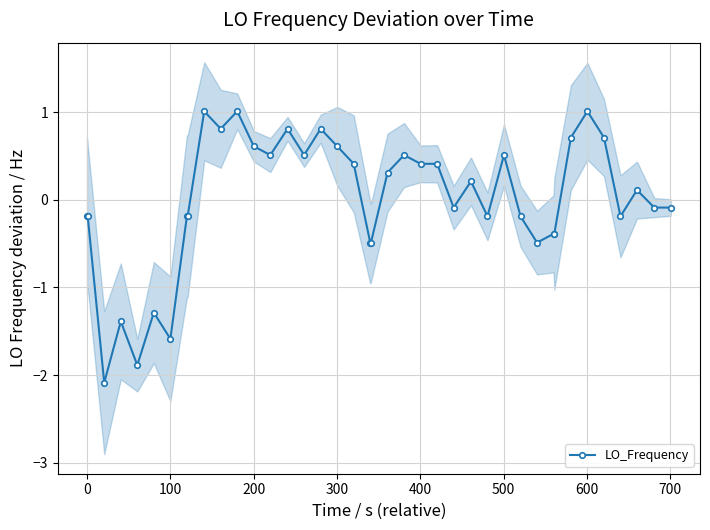

What is the lowest value of the LO_Frequency series?

-2.1